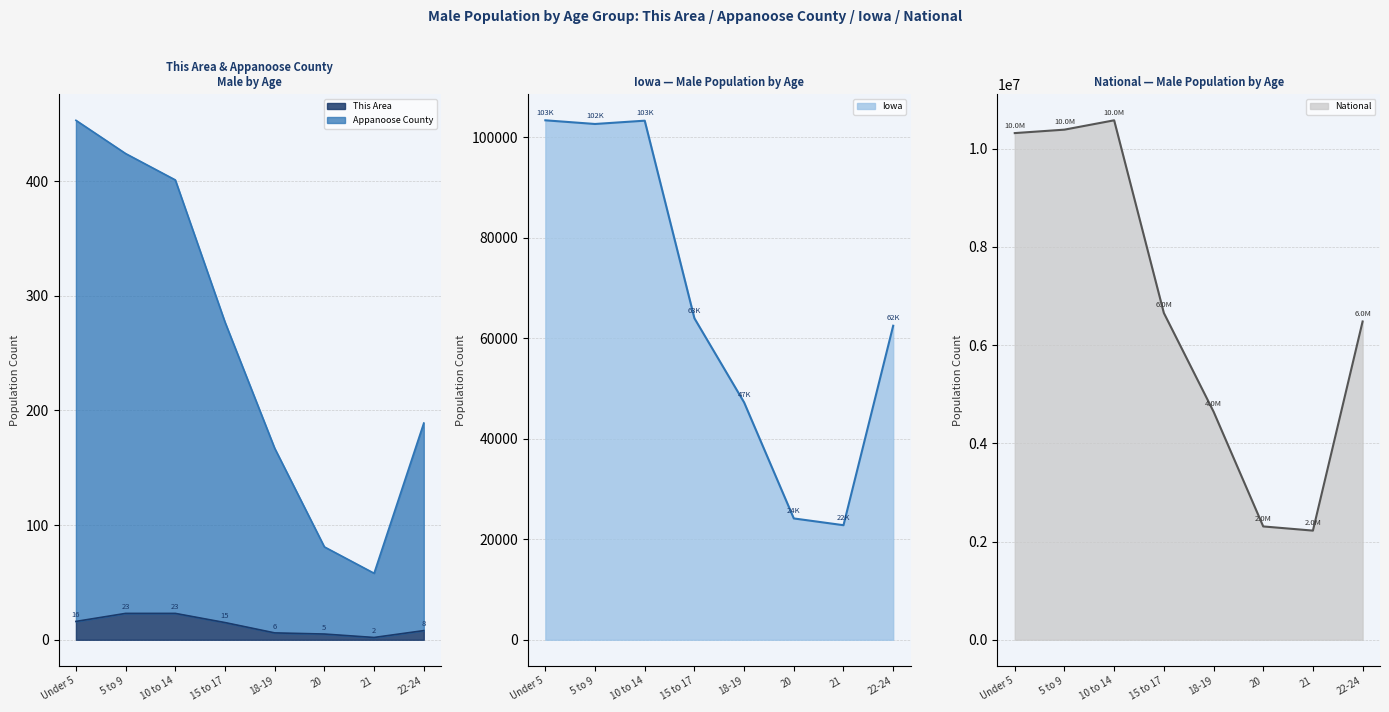

Rank the categories by National value from lowest to highest.

21, 20, 18-19, 22-24, 15 to 17, Under 5, 5 to 9, 10 to 14